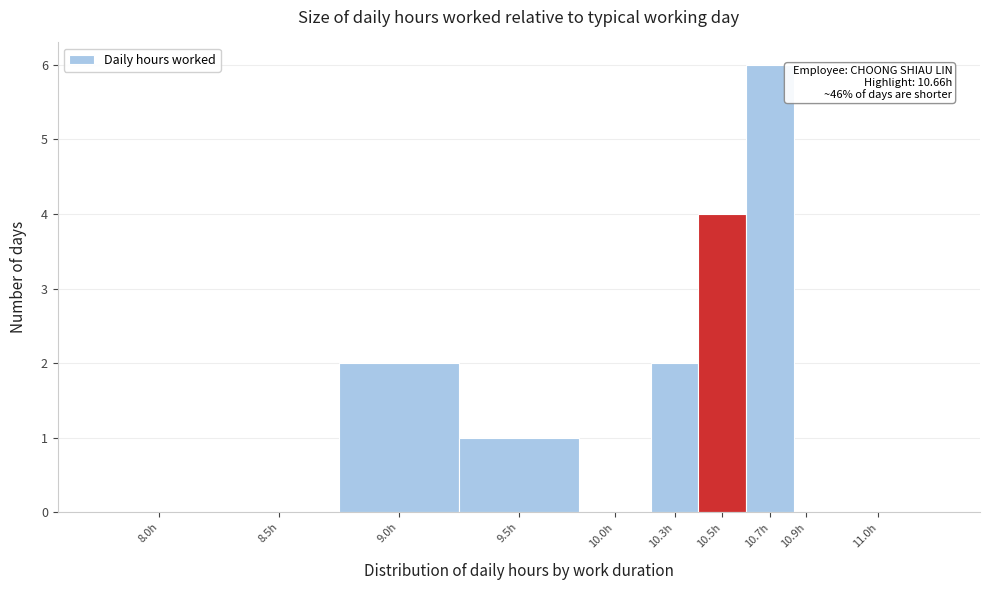

Which has a higher value, 10.7h or 8.5h?

10.7h